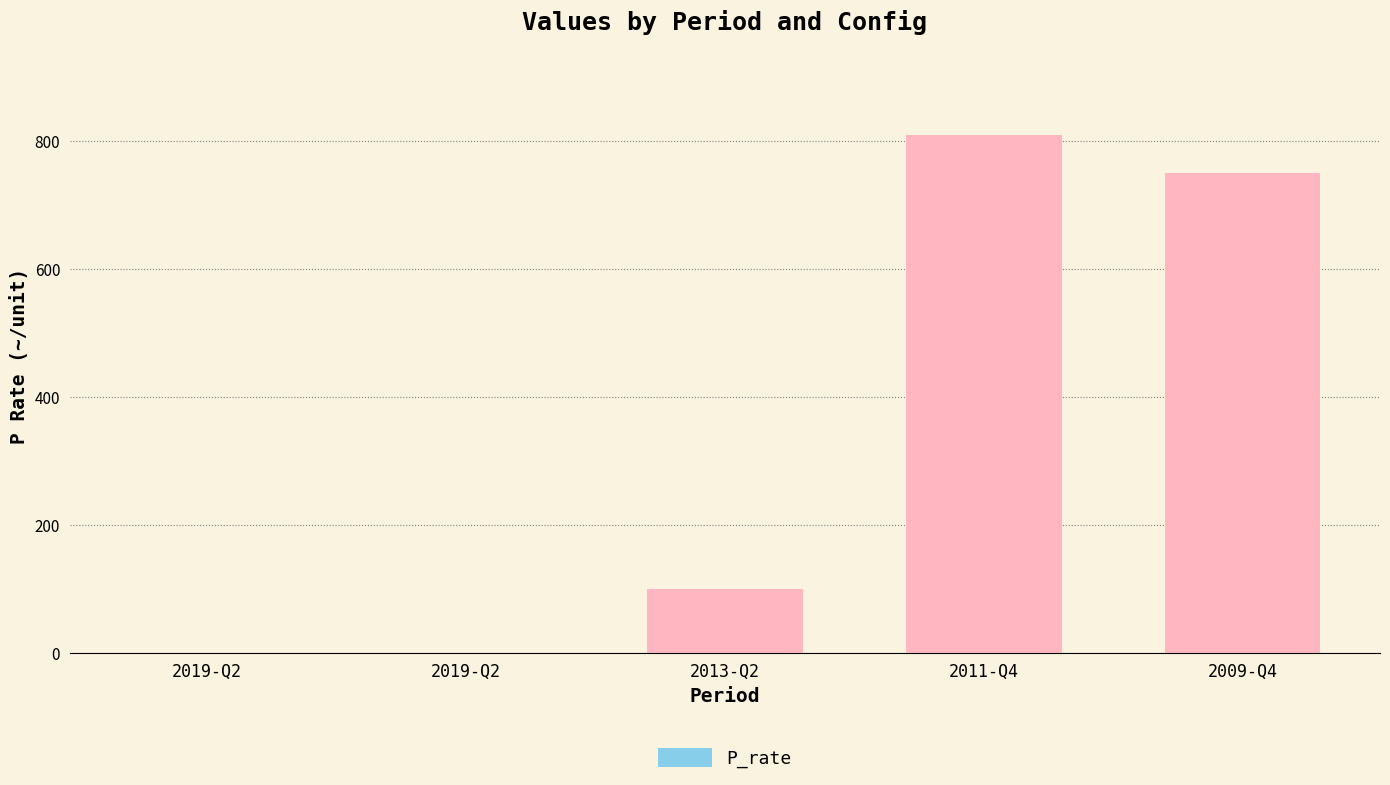

Count the number of categories in the chart.

5